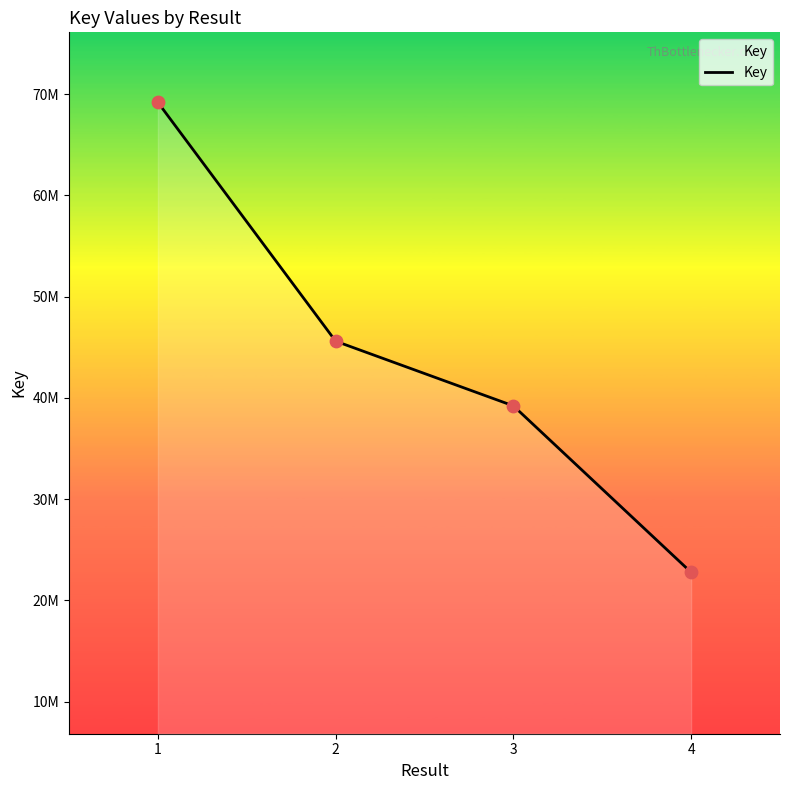

Approximately how many times larger is the value at 2 compared to 4?

2.0